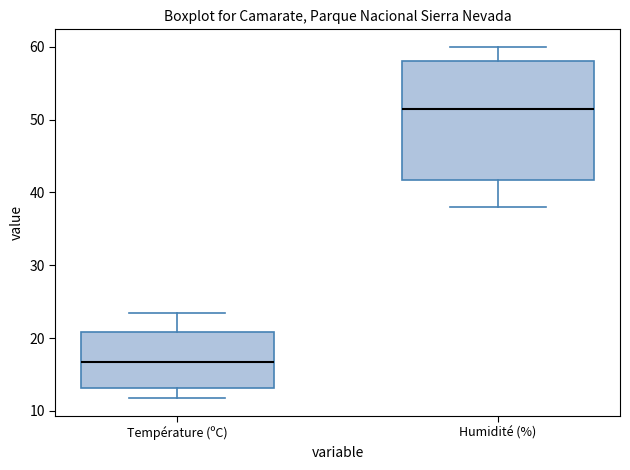

Which box has the highest median line?

Humidité (%)